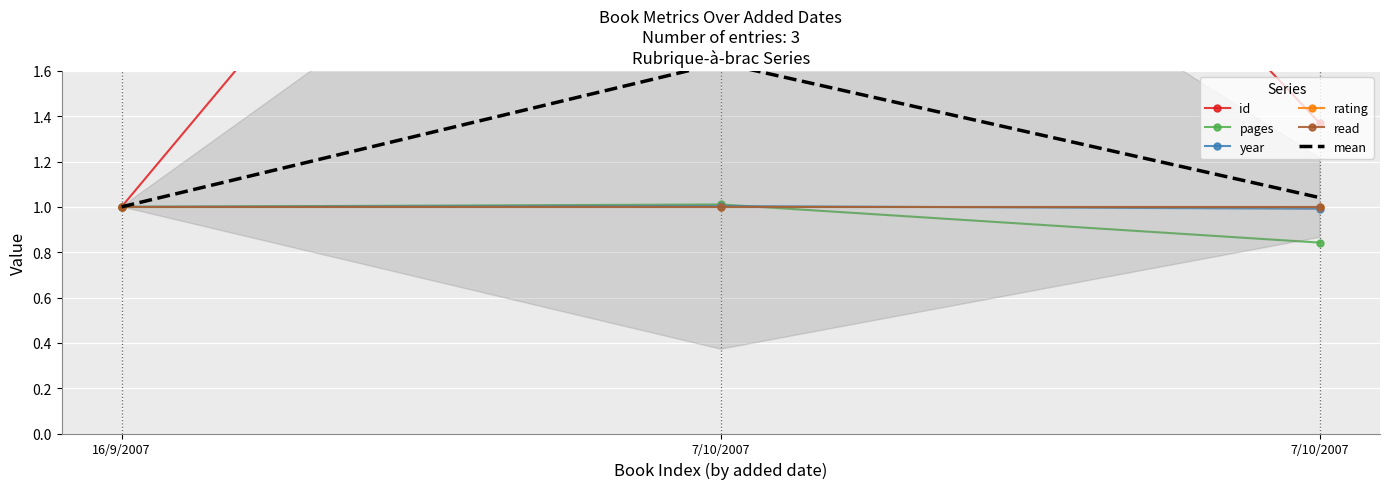

Reading left to right, transcribe all the data shown in this chart.

id: 16/9/2007=1.0	7/10/2007=4.2	7/10/2007=1.4
pages: 16/9/2007=1.0	7/10/2007=1.0	7/10/2007=0.8
year: 16/9/2007=1.0	7/10/2007=1.0	7/10/2007=1.0
rating: 16/9/2007=1.0	7/10/2007=1.0	7/10/2007=1.0
read: 16/9/2007=1.0	7/10/2007=1.0	7/10/2007=1.0
mean: 16/9/2007=1.0	7/10/2007=1.6	7/10/2007=1.0